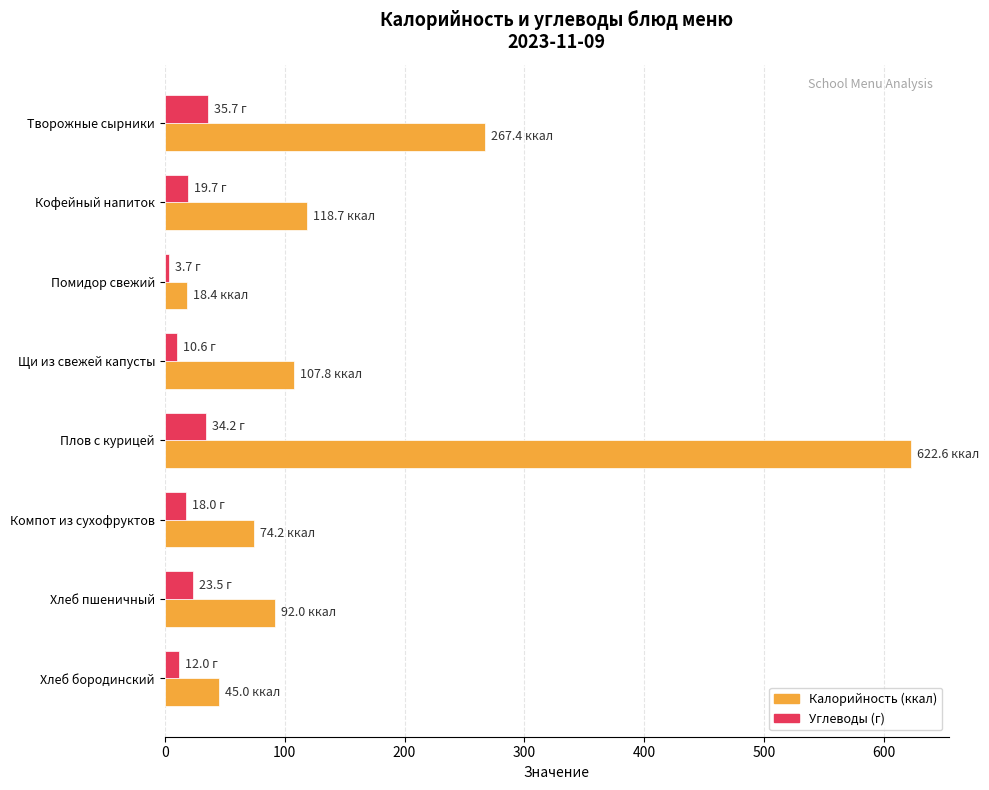

What is the difference between the highest and lowest values at Плов с курицей?

588.4